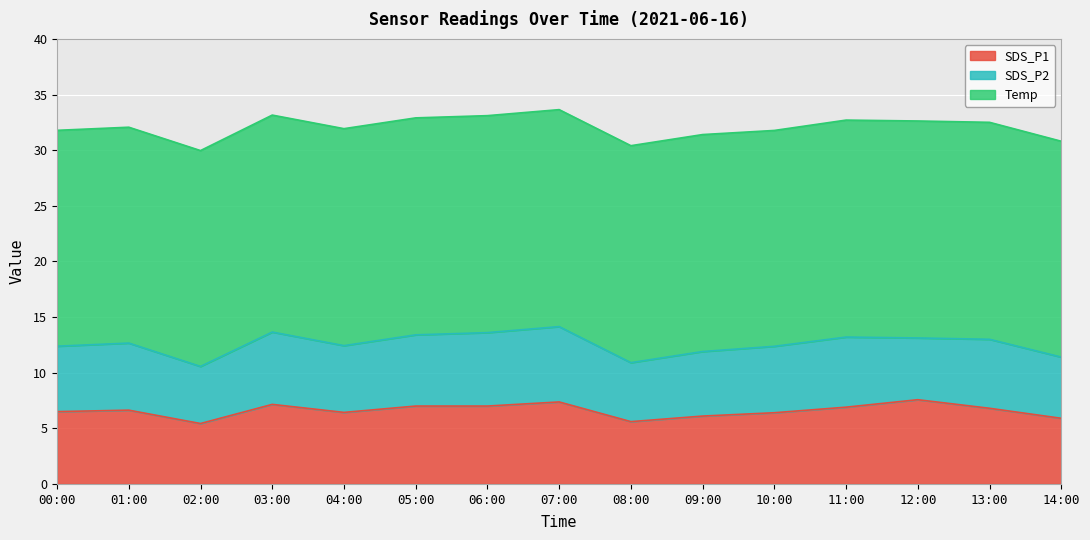

What is the label of the 7th point from the left?

06:00